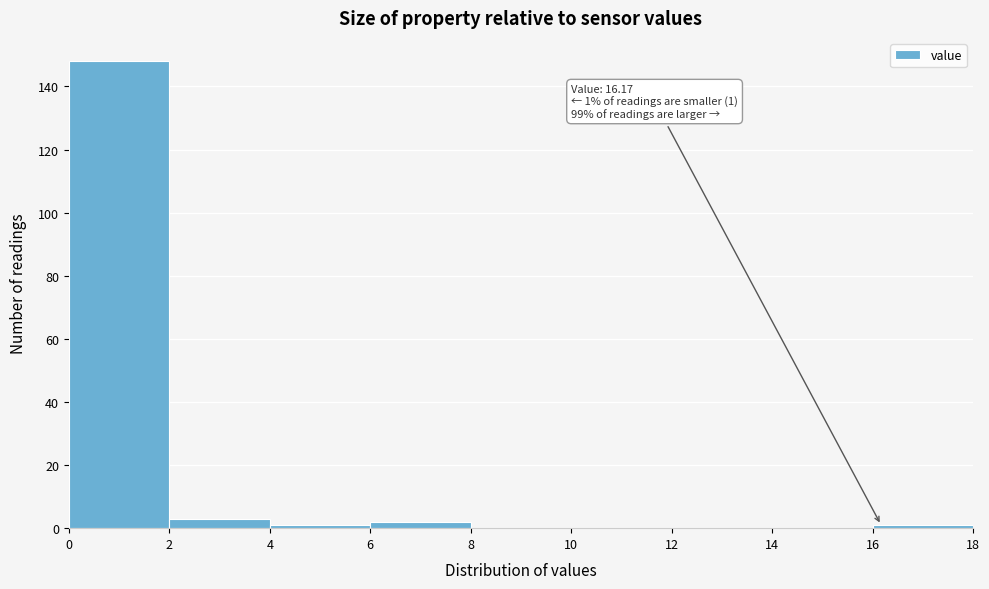

Which range on the x-axis has the tallest bar?

0 to 2